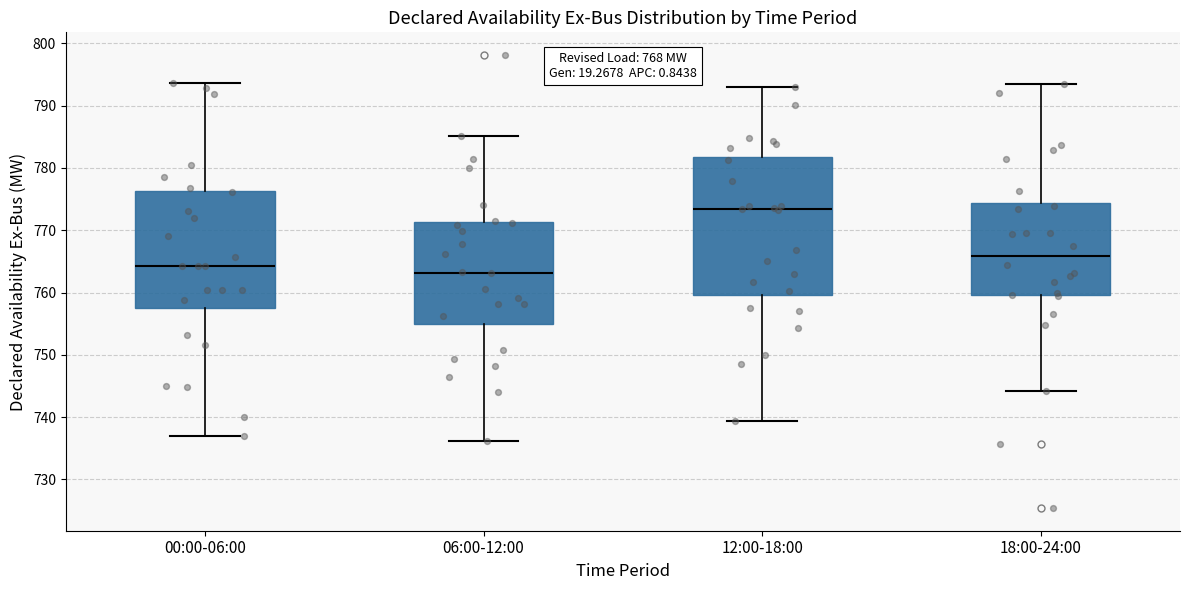

Reading left to right, read every box against the y-axis: the position of its median line, the range the box covers, and the ends of its whiskers. The values are not printed on the chart, so give them approximately, as read against the axis.

00:00-06:00: median 764, box 757 to 776, whiskers 737 to 794
06:00-12:00: median 763, box 755 to 771, whiskers 736 to 785
12:00-18:00: median 773, box 760 to 782, whiskers 739 to 793
18:00-24:00: median 766, box 760 to 774, whiskers 744 to 793